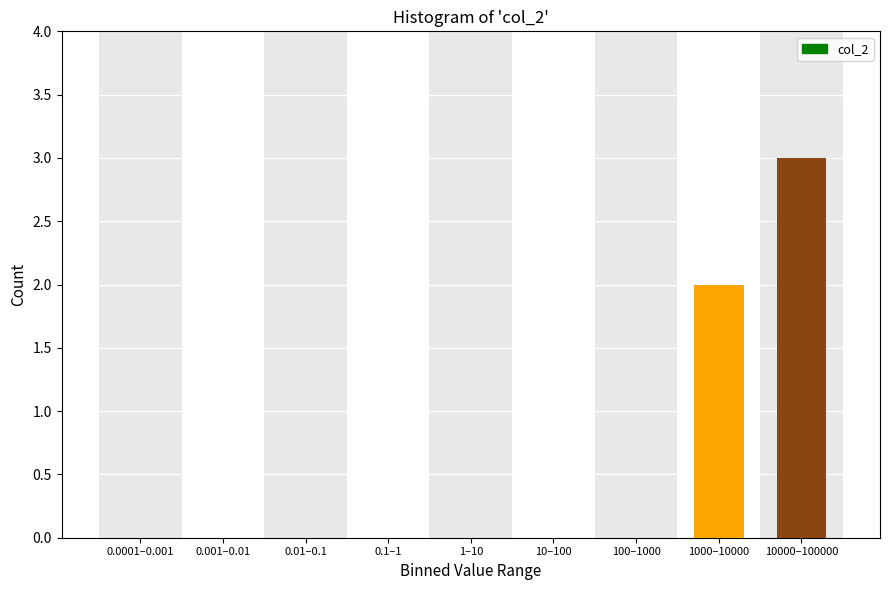

Reading left to right, extract all data points from this chart.

0.0001–0.001=0	0.001–0.01=0	0.01–0.1=0	0.1–1=0	1–10=0	10–100=0	100–1000=0	1000–10000=2	10000–100000=3